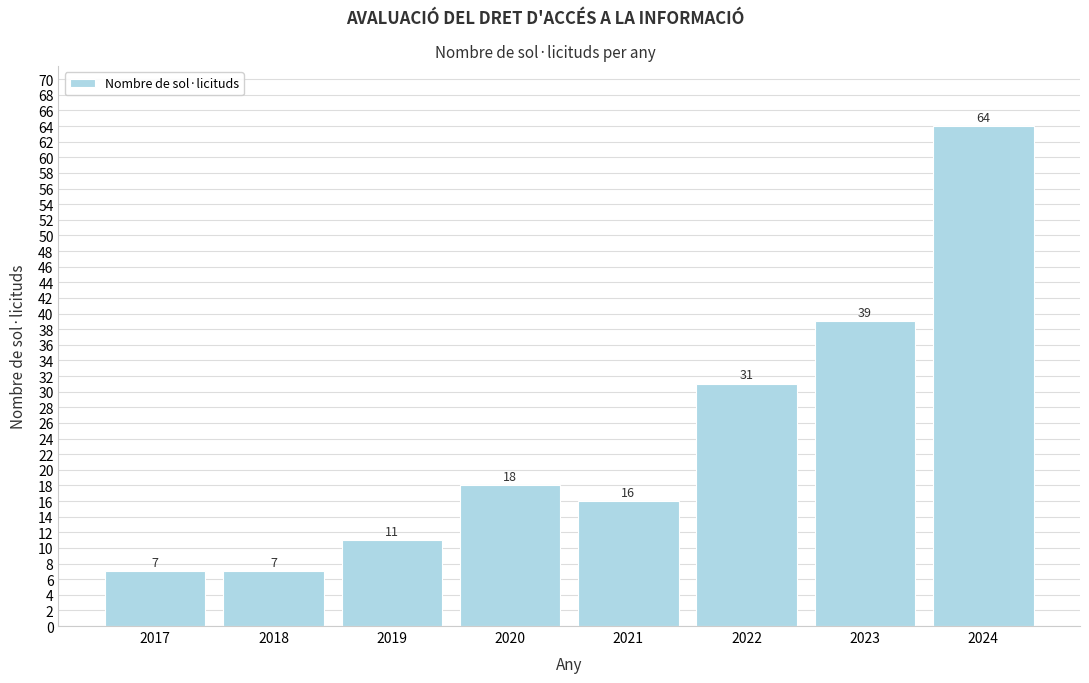

Reading left to right, transcribe all the data shown in this chart.

2017=7	2018=7	2019=11	2020=18	2021=16	2022=31	2023=39	2024=64